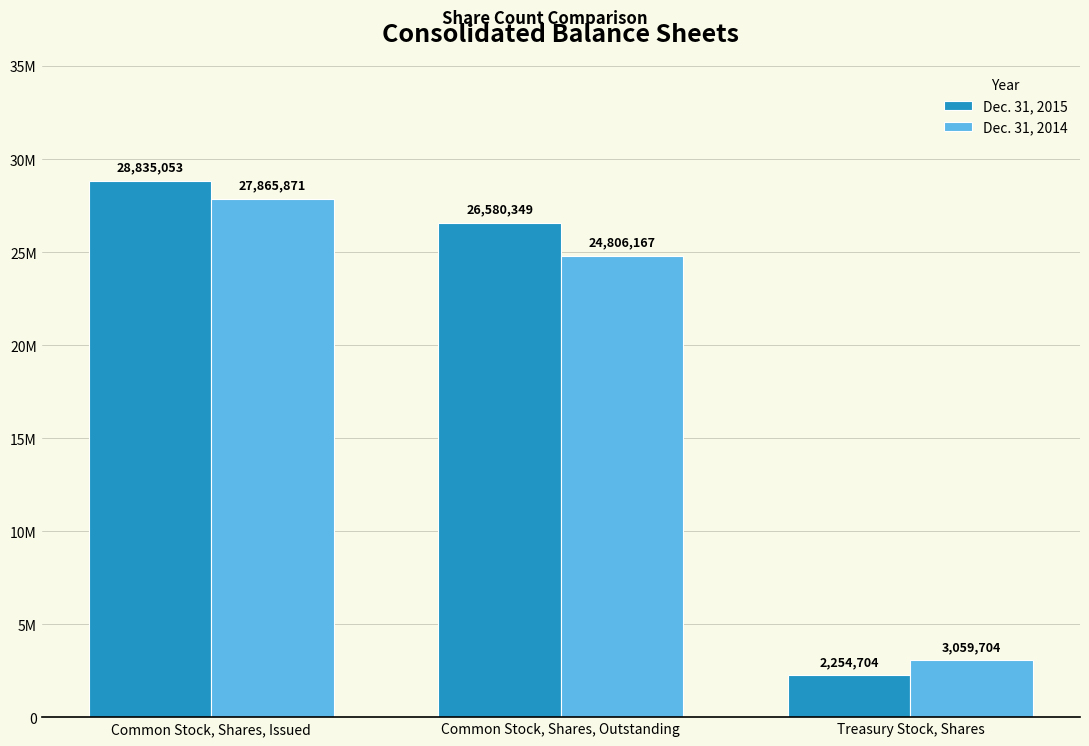

What position from the right is Common Stock, Shares, Outstanding?

2